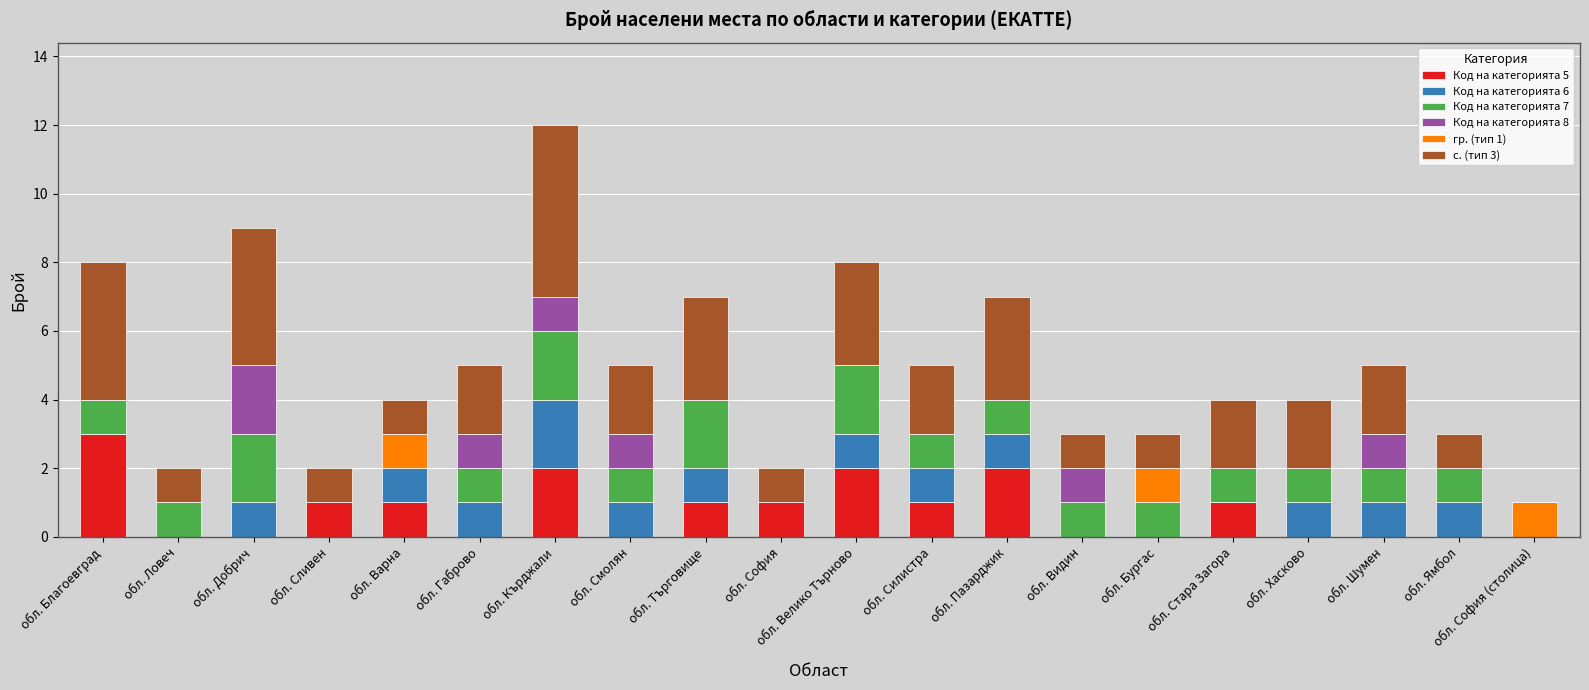

What is the total value across all series at обл. Силистра?

5